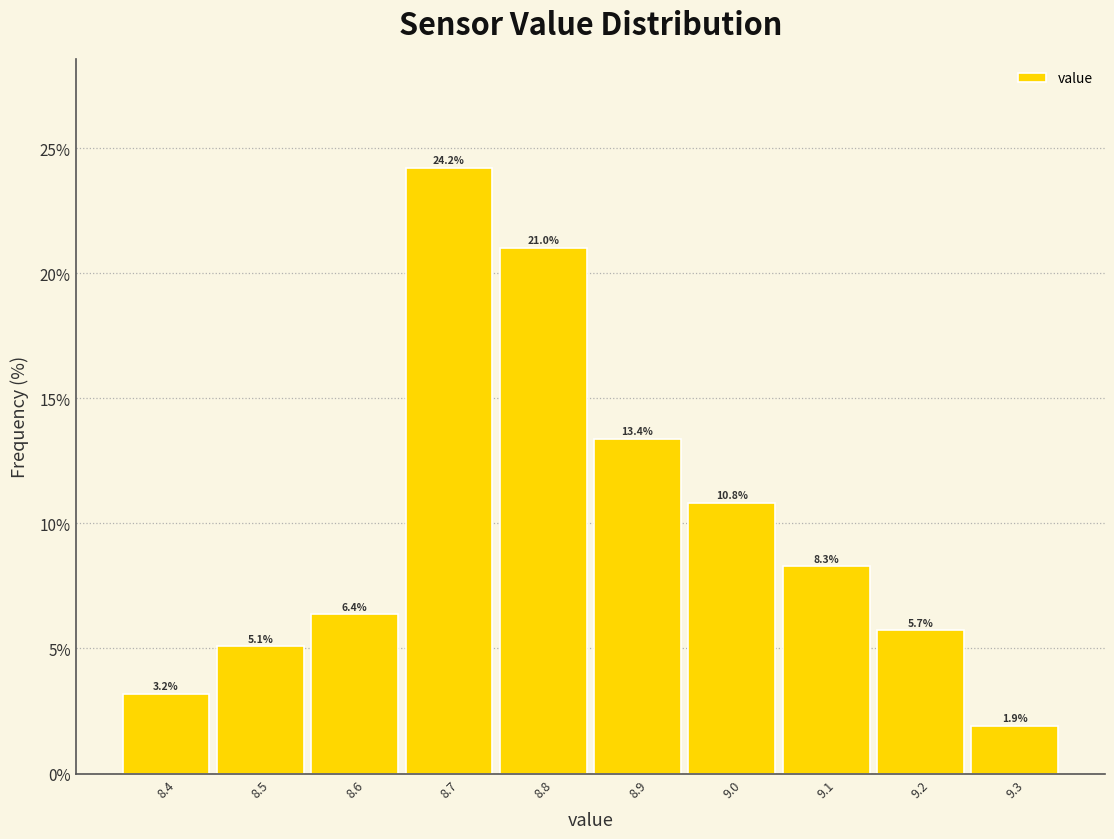

Which range on the x-axis has the tallest bar?

8.65 to 8.75